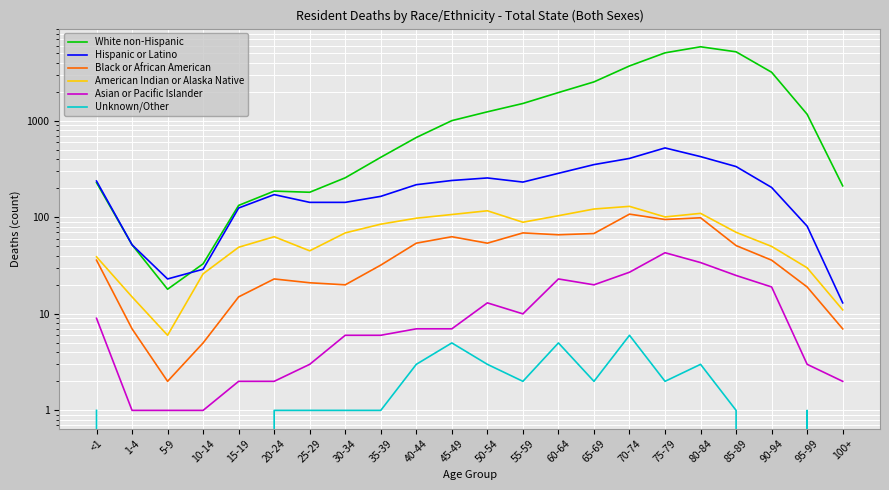

What is the average value of the Asian or Pacific Islander series?

12